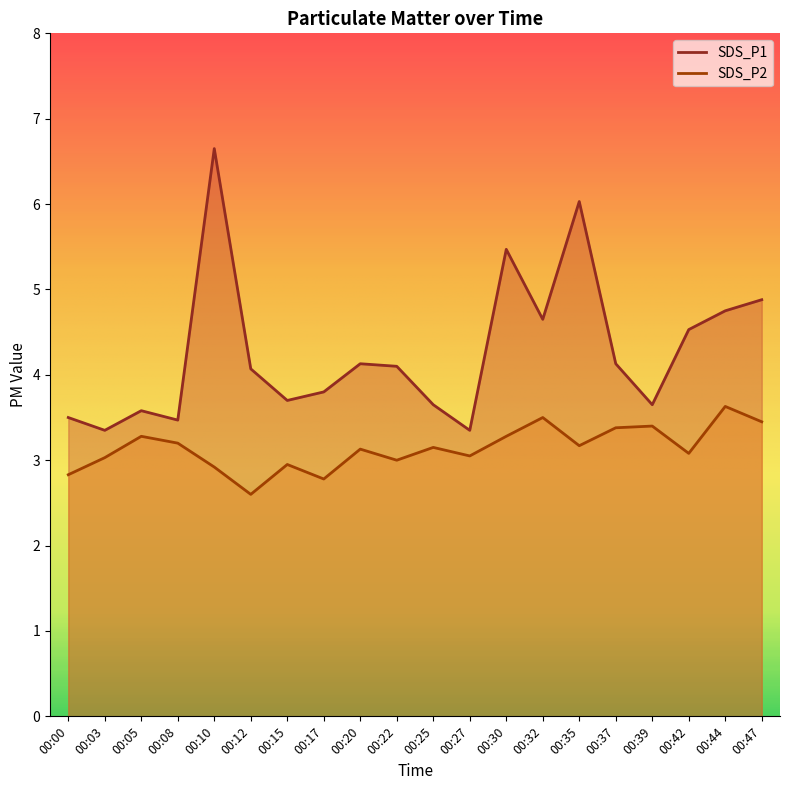

List the labels in order of SDS_P1 value, smallest first.

00:03, 00:27, 00:08, 00:00, 00:05, 00:25, 00:39, 00:15, 00:17, 00:12, 00:22, 00:20, 00:37, 00:42, 00:32, 00:44, 00:47, 00:30, 00:35, 00:10